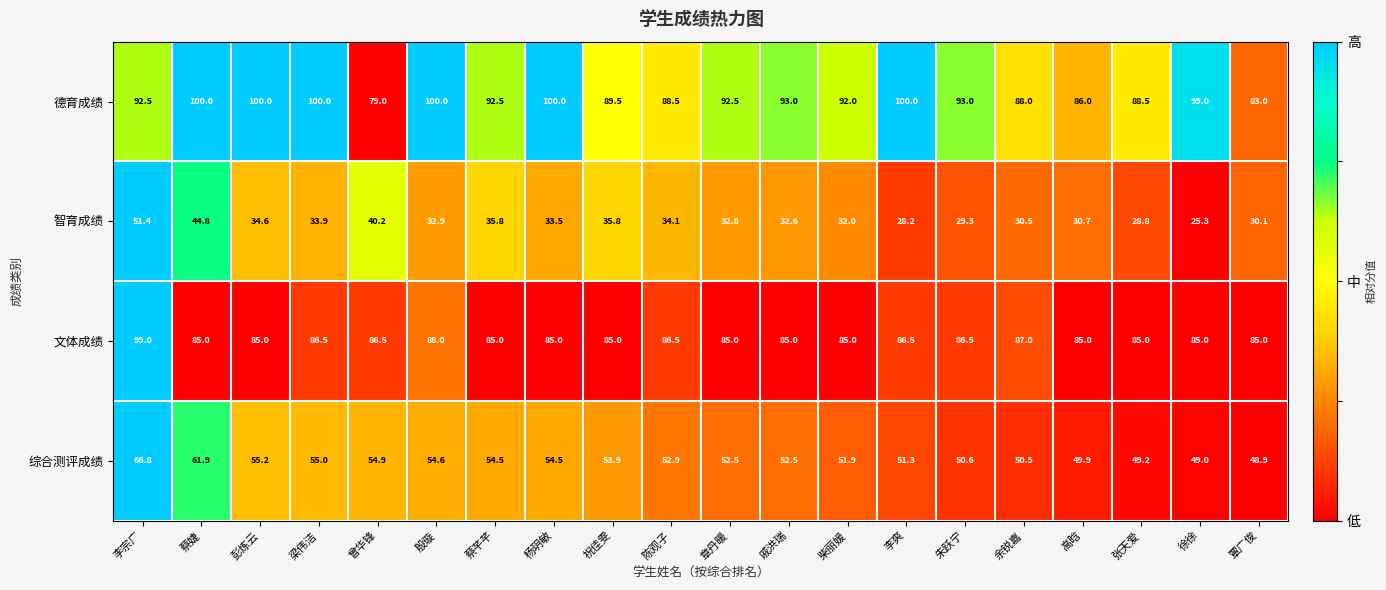

What is the highest value of the 综合测评成绩 series?

66.8